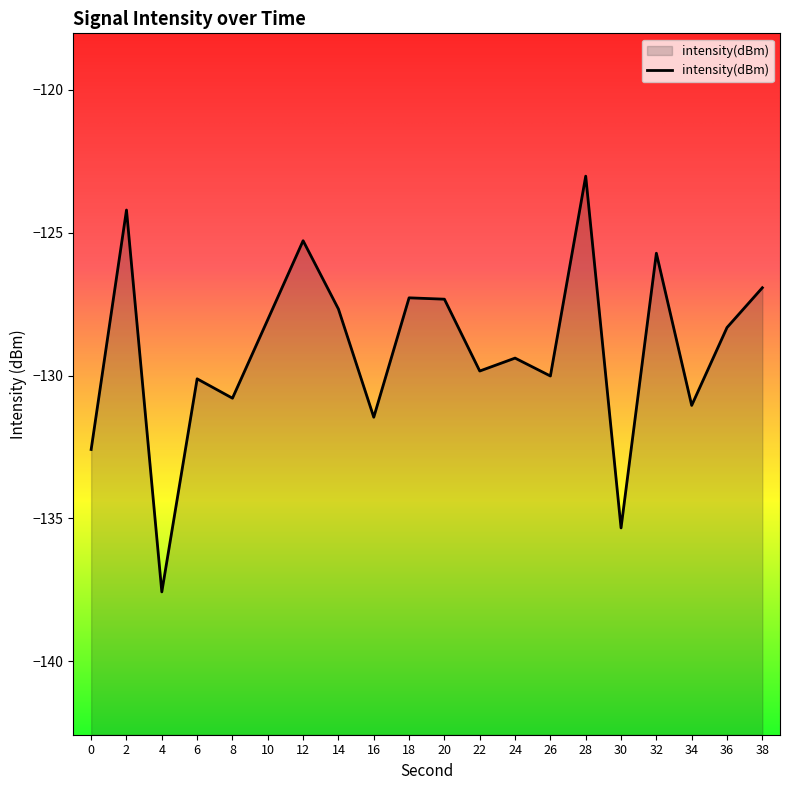

Reading right to left, what are all the values shown in this chart?

-126.9	-128.3	-131.0	-125.7	-135.3	-123.0	-130.0	-129.4	-129.8	-127.3	-127.3	-131.5	-127.7	-125.3	-128.0	-130.8	-130.1	-137.6	-124.2	-132.6